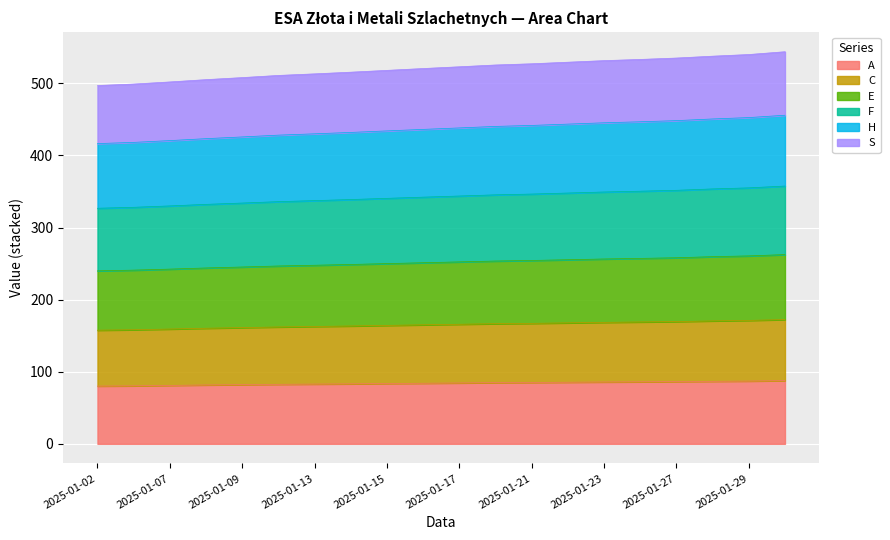

True or false: F and S cross at least once.

False